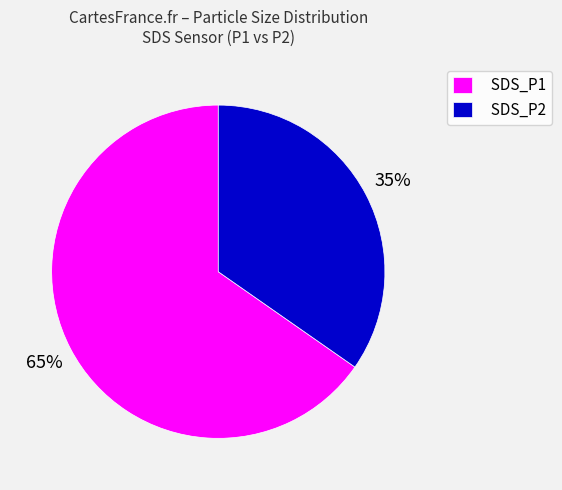

Which category has the smallest portion of the pie?

SDS_P2